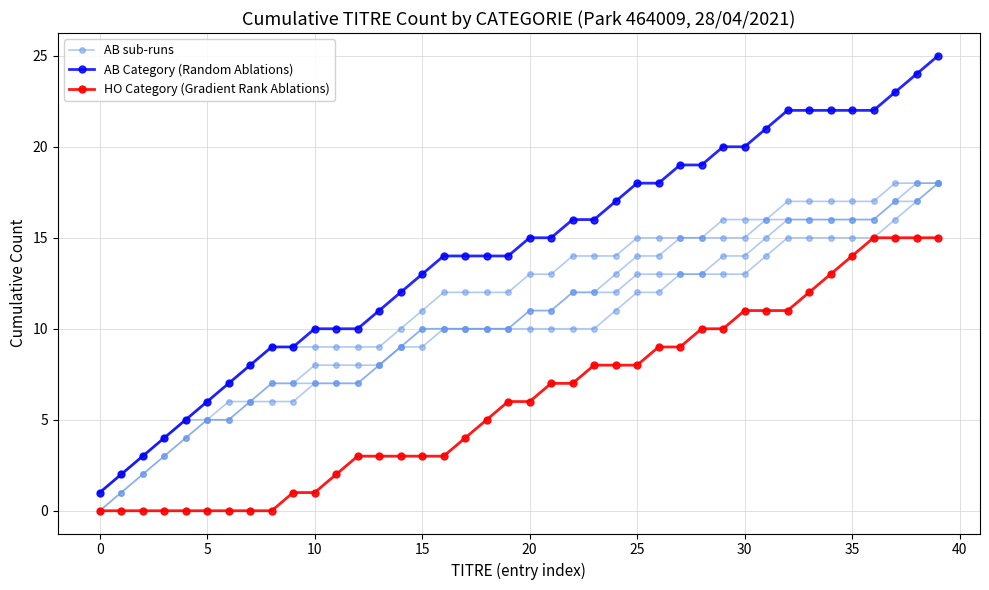

What is the difference between the AB Category (Random Ablations) values at 28 and 14?

7